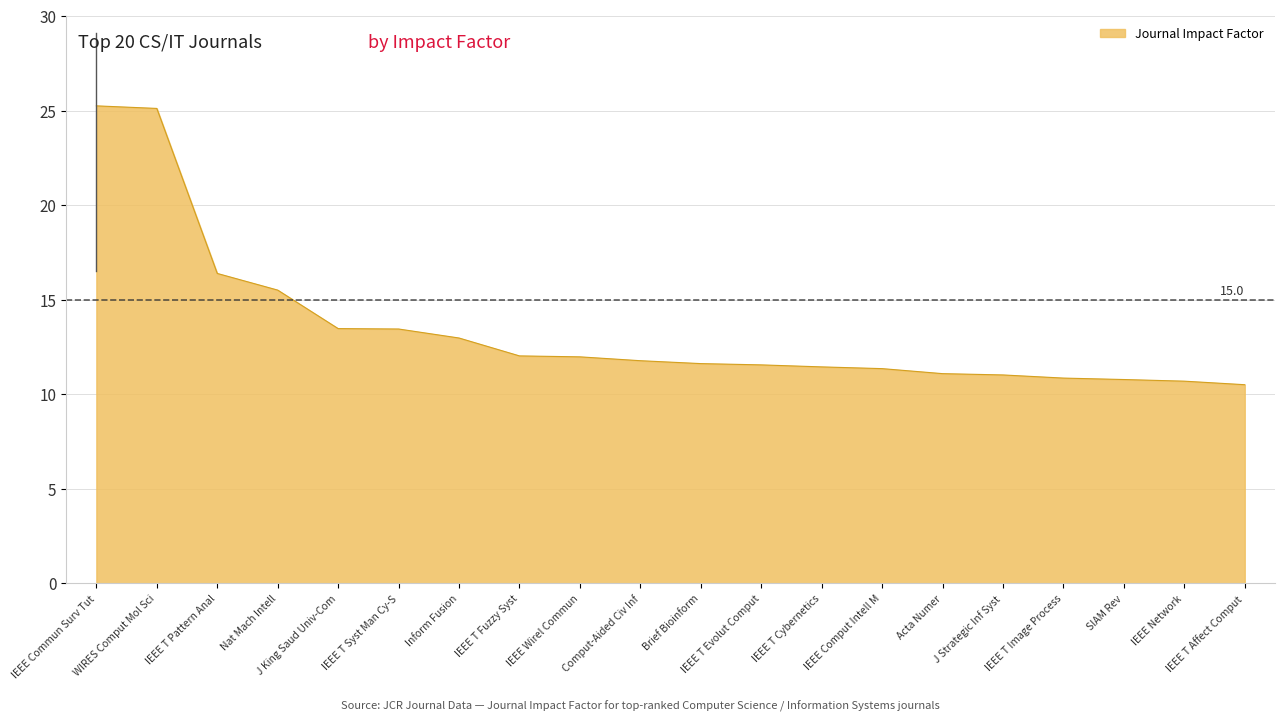

What position from the left is IEEE T Cybernetics?

13